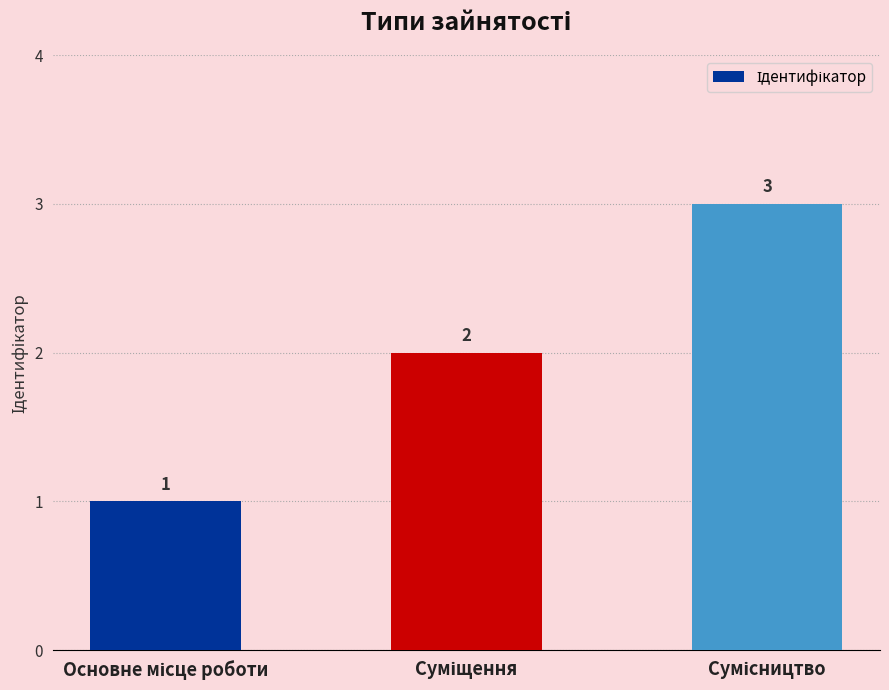

What is the sum of all values?

6